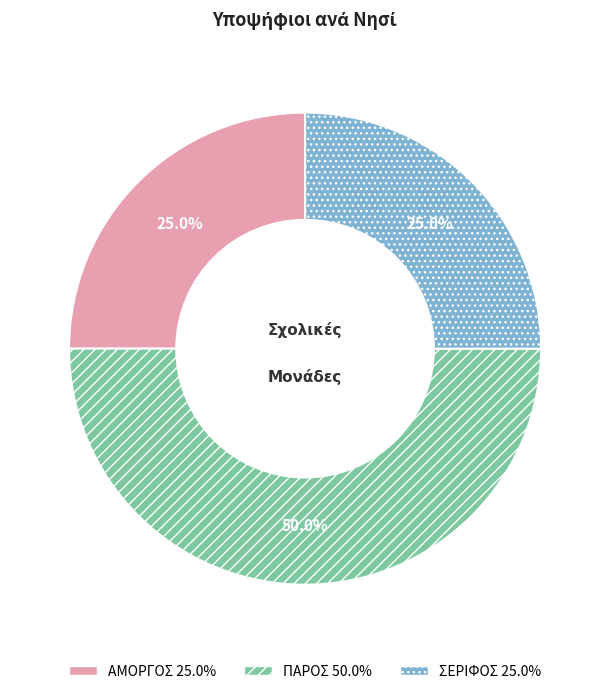

What is the ratio of the value at ΑΜΟΡΓΟΣ to the value at ΣΕΡΙΦΟΣ?

1.0